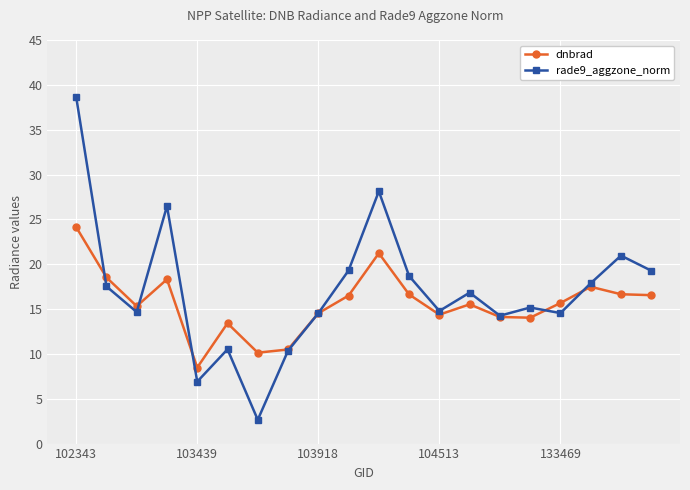

What are all the series names shown in the legend?

dnbrad, rade9_aggzone_norm